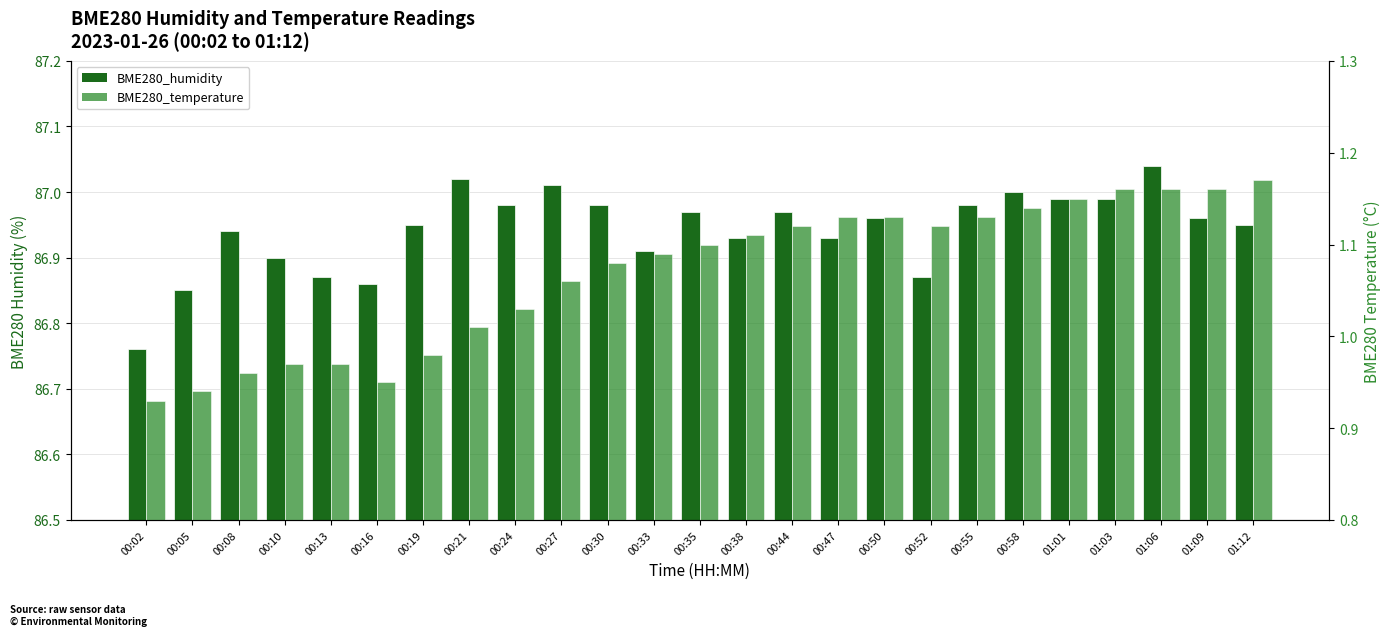

Reading left to right, extract all data points from this chart.

BME280_humidity: 86.8	86.8	86.9	86.9	86.9	86.9	87.0	87.0	87.0	87.0	87.0	86.9	87.0	86.9	87.0	86.9	87.0	86.9	87.0	87.0	87.0	87.0	87.0	87.0	87.0
BME280_temperature: 0.9	0.9	1.0	1.0	1.0	0.9	1.0	1.0	1.0	1.1	1.1	1.1	1.1	1.1	1.1	1.1	1.1	1.1	1.1	1.1	1.1	1.2	1.2	1.2	1.2